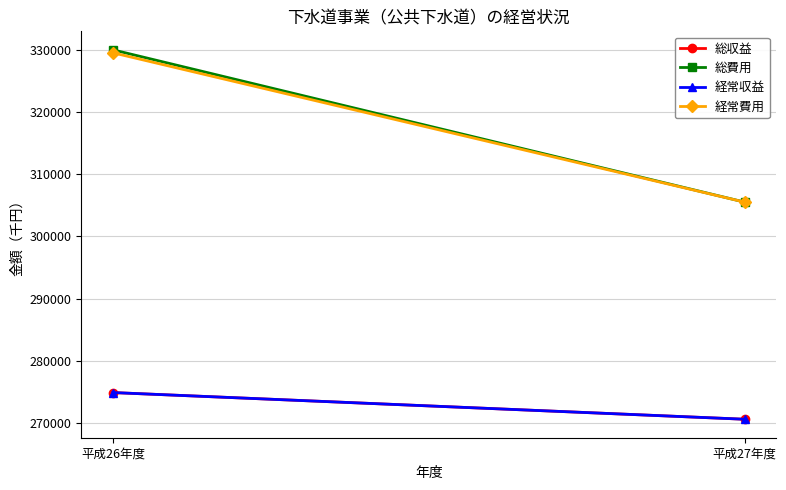

Which label corresponds to the smallest value in the chart?

平成27年度